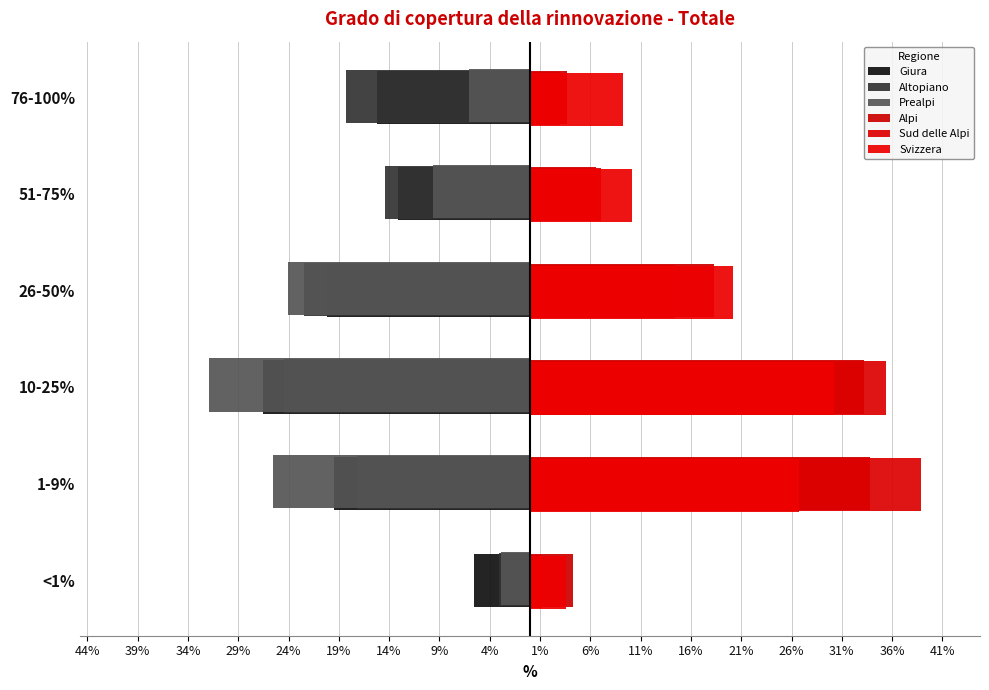

What is the lowest value of the Alpi series?

3.7